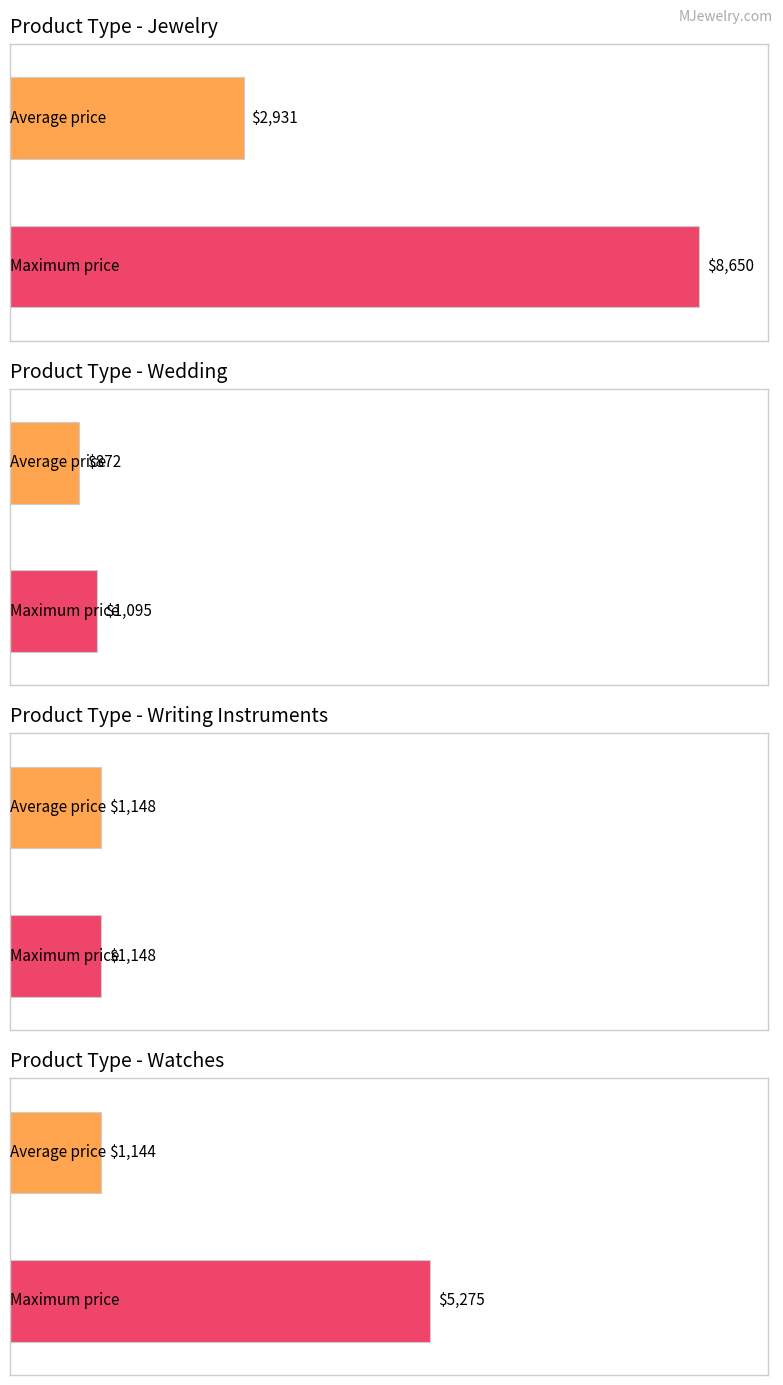

Is it true that the value at 430393 is 159.3?

False